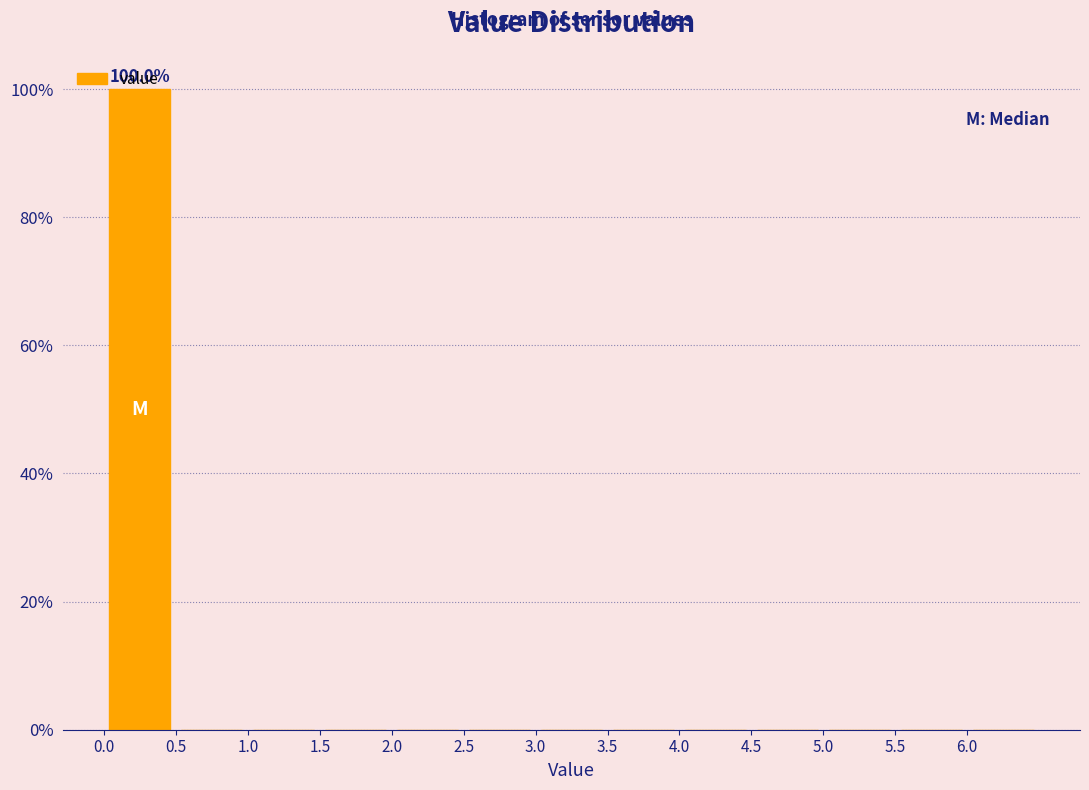

Over which range of the x-axis is the bar tallest?

0.0 to 0.5